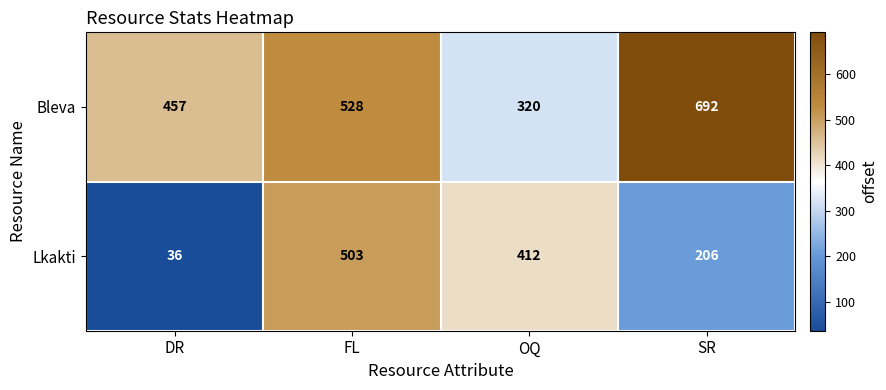

At how many categories does at least one series exceed 62?

4